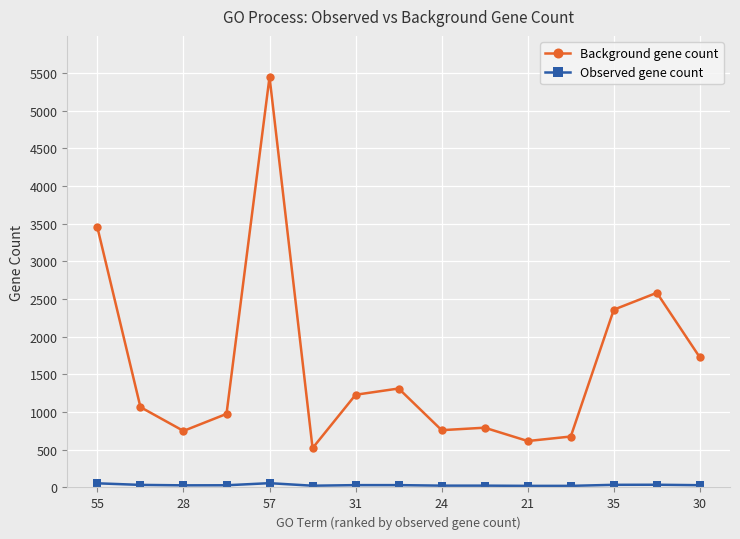

In Background gene count, how many points are lower than both neighbors (excluding endpoints)?

4